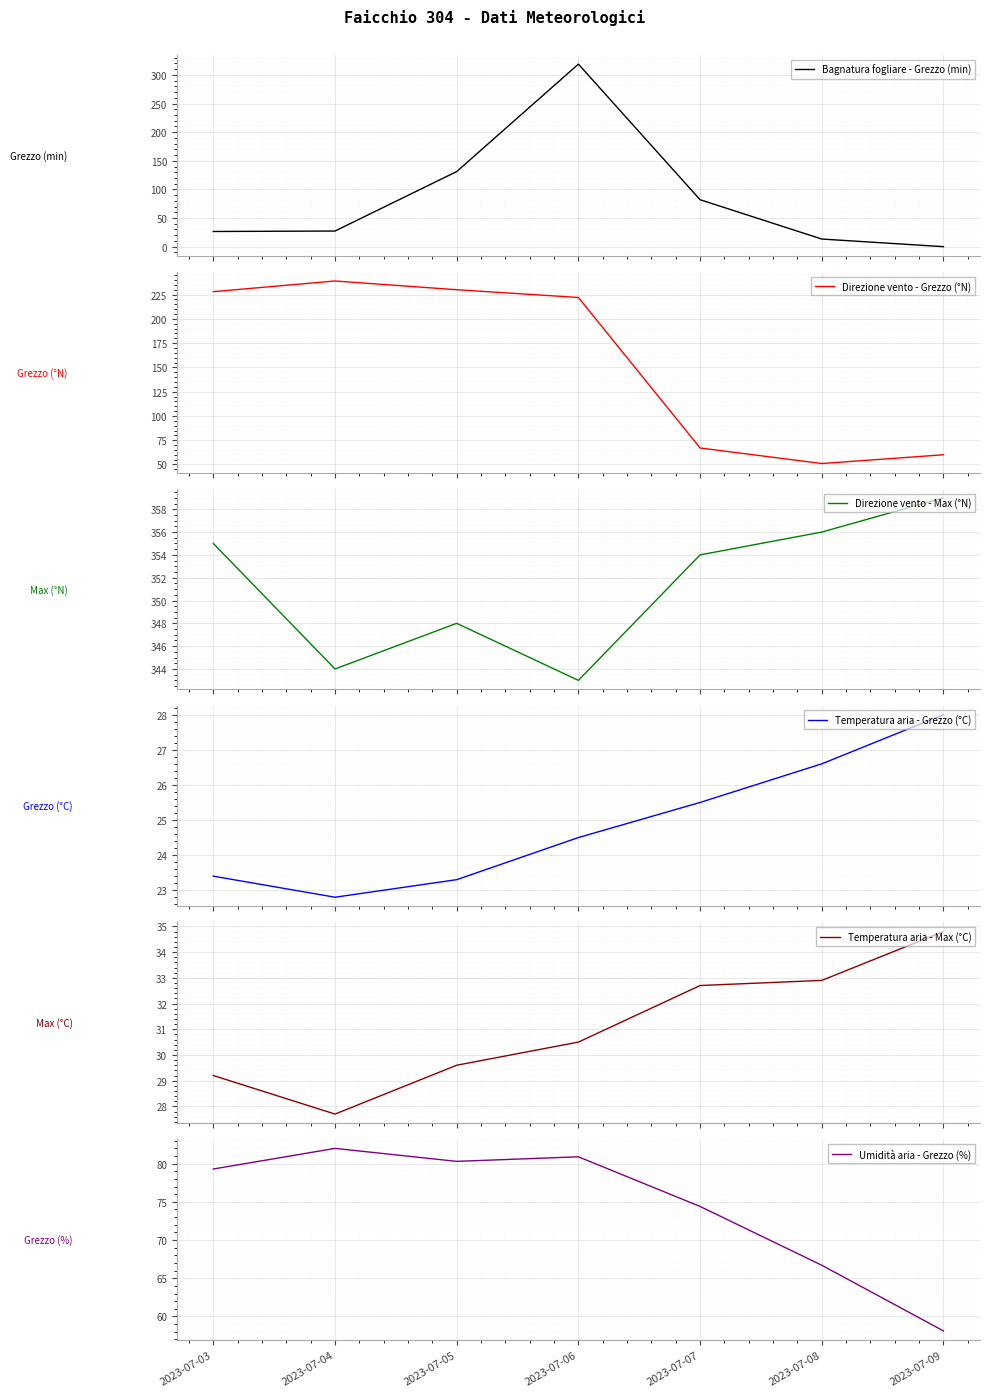

What is the total value across all series at 2023-07-03?

741.4